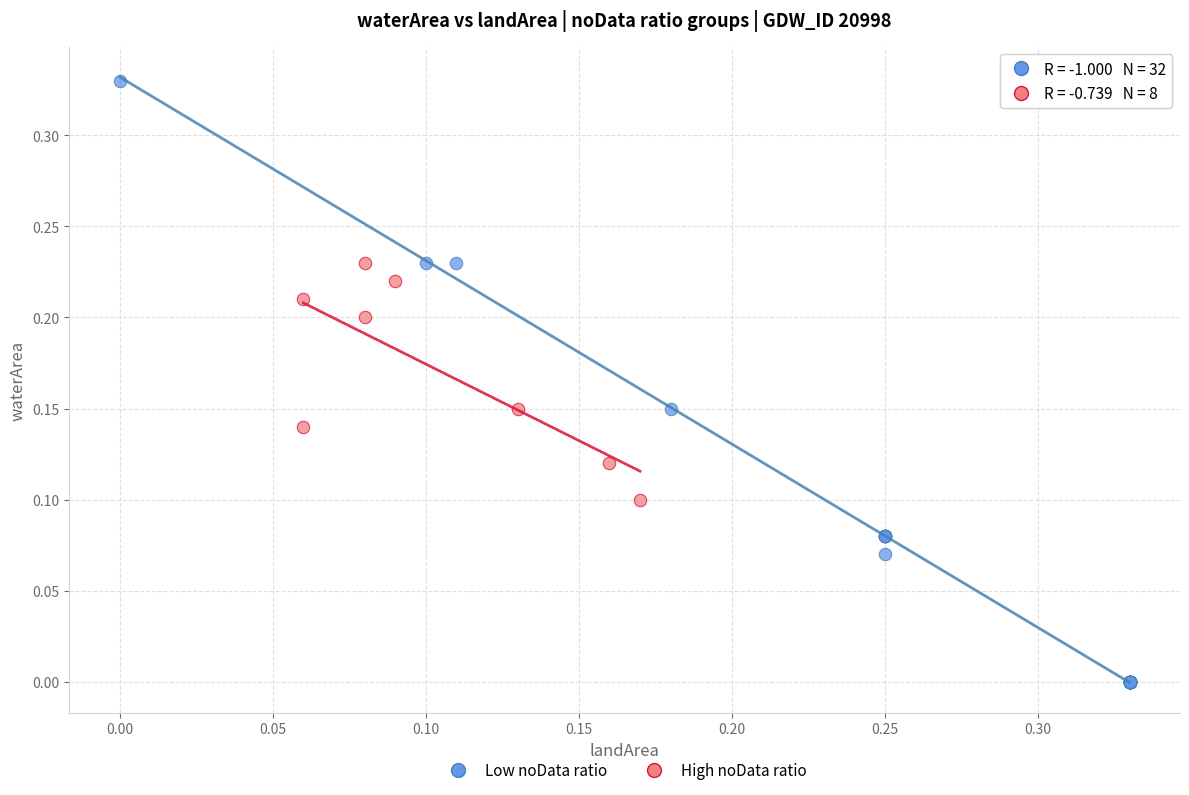

Which series has the largest Y range (max minus min)?

Low noData ratio